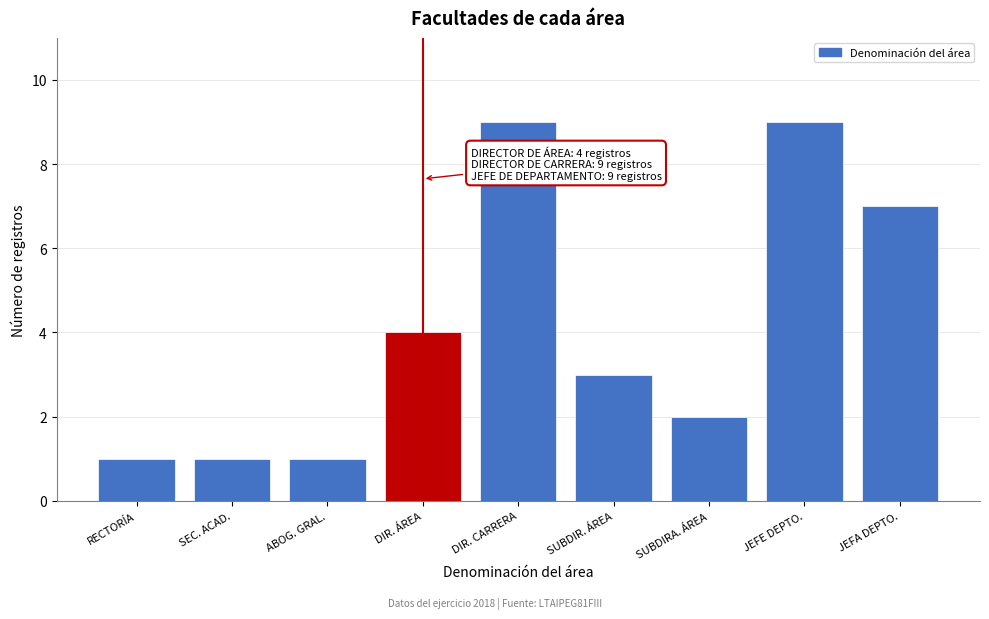

Reading left to right, what are all the values shown in this chart?

RECTORÍA=1	SEC. ACAD.=1	ABOG. GRAL.=1	DIR. ÁREA=4	DIR. CARRERA=9	SUBDIR. ÁREA=3	SUBDIRA. ÁREA=2	JEFE DEPTO.=9	JEFA DEPTO.=7